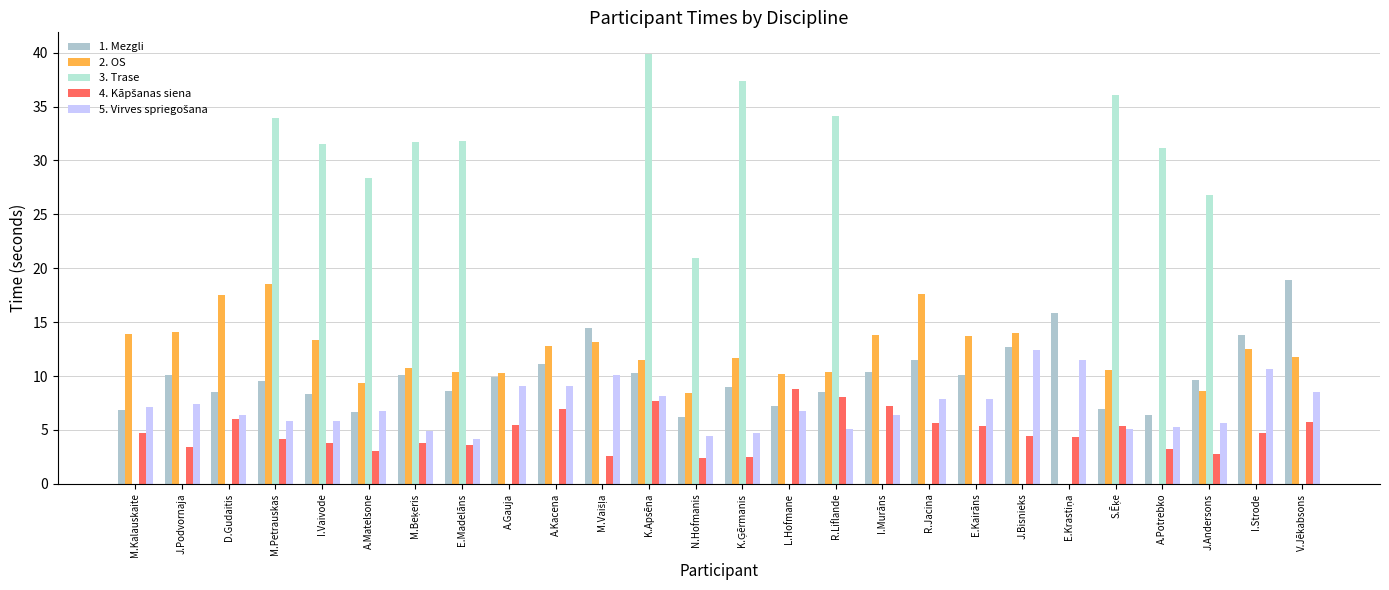

What is the value of the 2. OS bar at the 25th from the left?

12.5